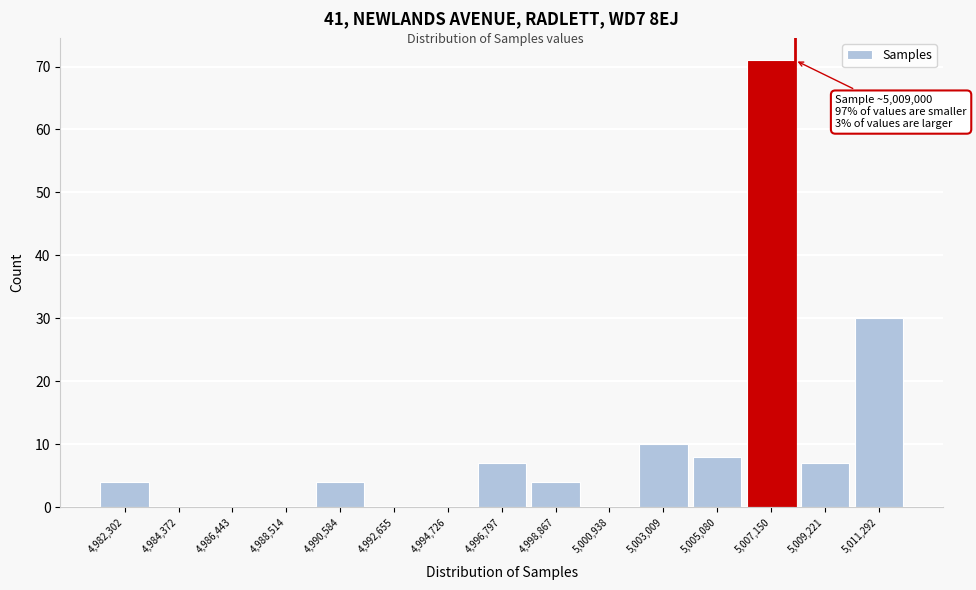

Reading right to left, extract all data points from this chart.

5,011,292=30	5,009,221=7	5,007,150=71	5,005,080=8	5,003,009=10	5,000,938=0	4,998,867=4	4,996,797=7	4,994,726=0	4,992,655=0	4,990,584=4	4,988,514=0	4,986,443=0	4,984,372=0	4,982,302=4